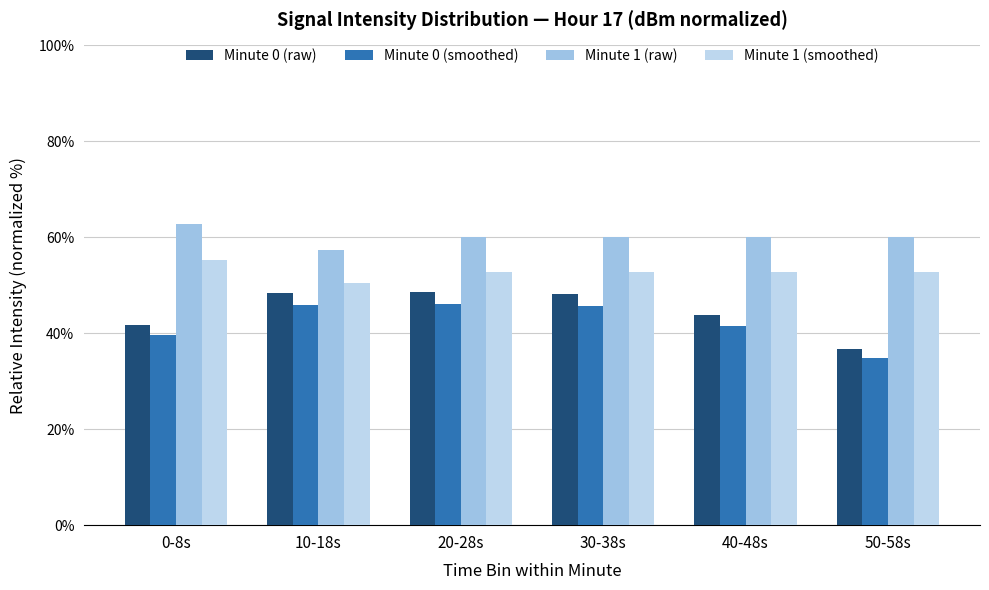

What is the highest value of the Minute 0 (smoothed) series?

46.2